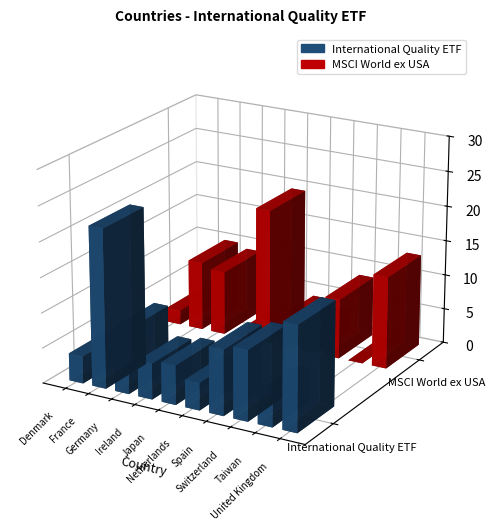

What is the difference between the maximum and second lowest values in the MSCI World ex USA series?

19.2